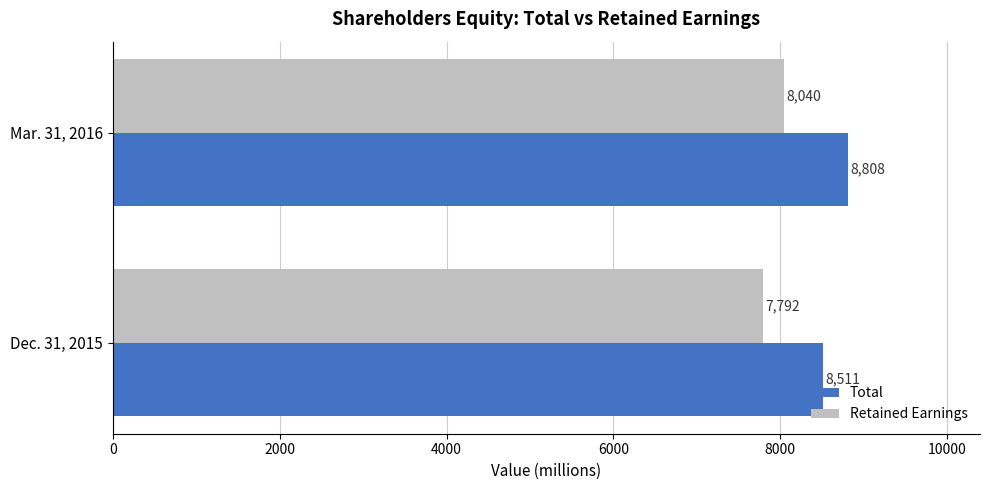

At Mar. 31, 2016, list the series in order from smallest to largest.

Retained Earnings, Total